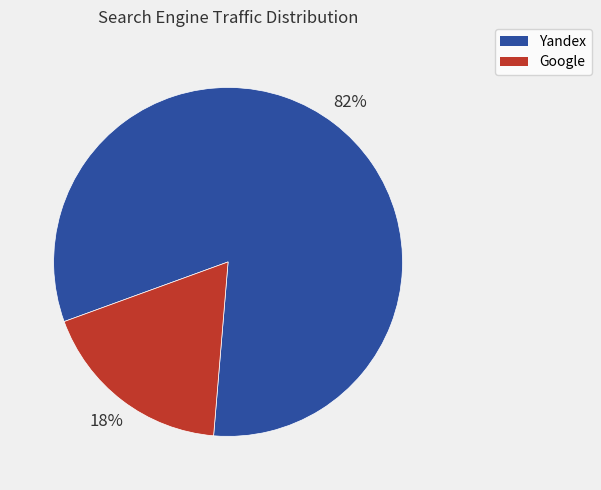

Between Google and Yandex, which is larger?

Yandex